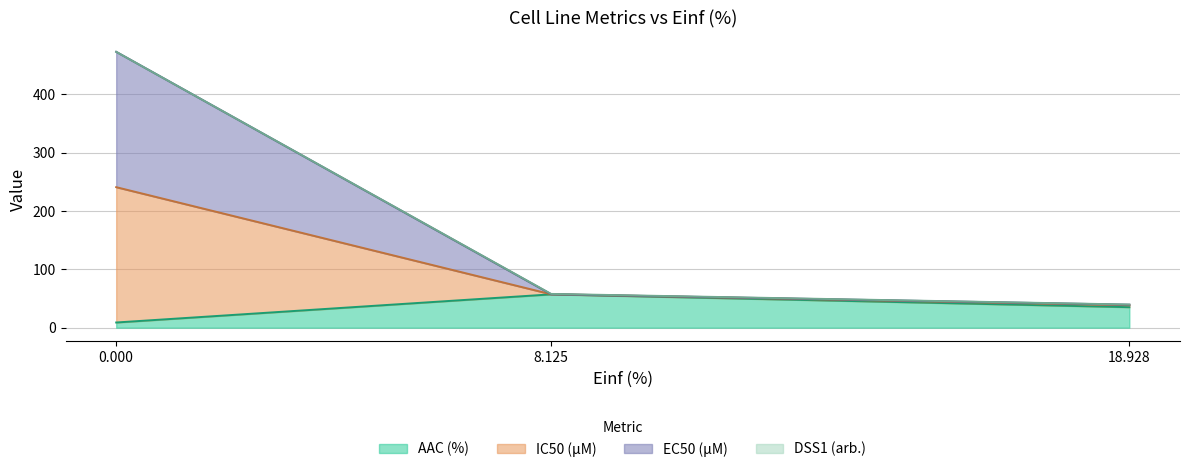

Is it true that AAC (%) equals 8.9 at 0.000?

True